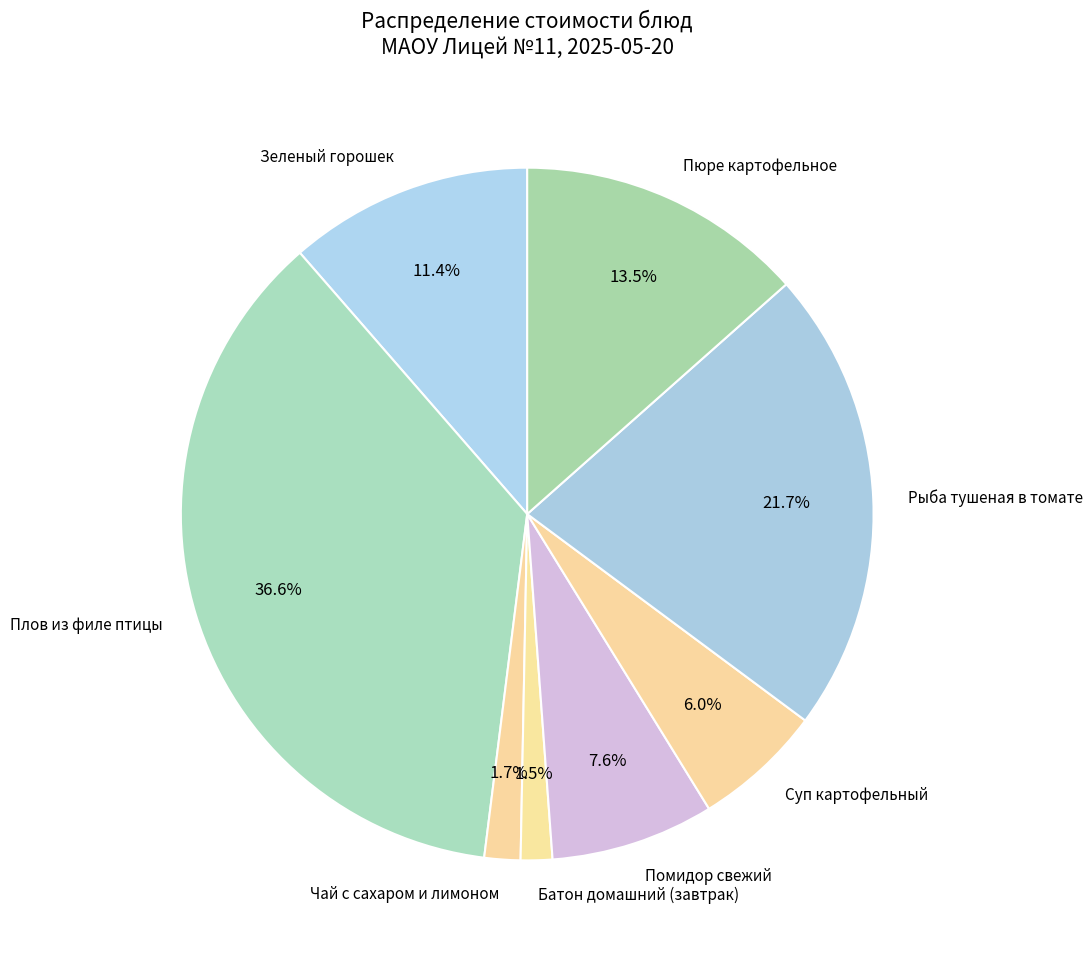

To the nearest percent, what is the difference between the largest and smallest slice percentages?

35%